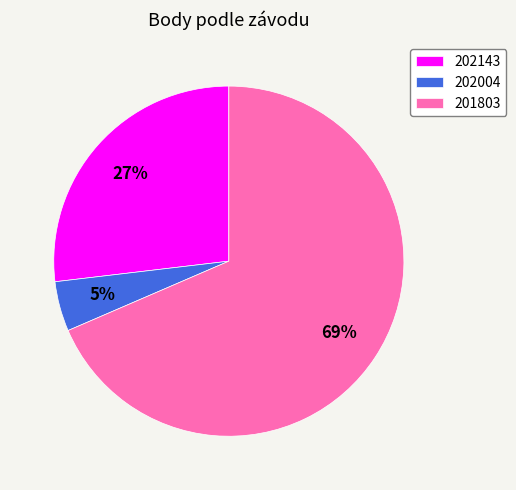

To the nearest percent, what is the difference between the 201803 and 202143 slice percentages?

42%